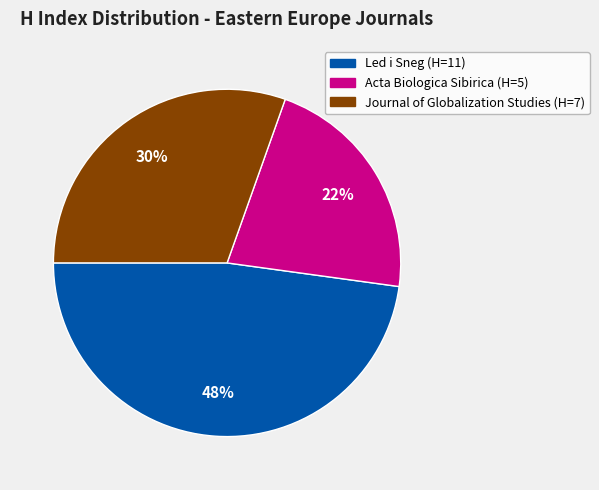

Does Acta Biologica Sibirica represent more than half of the total?

No